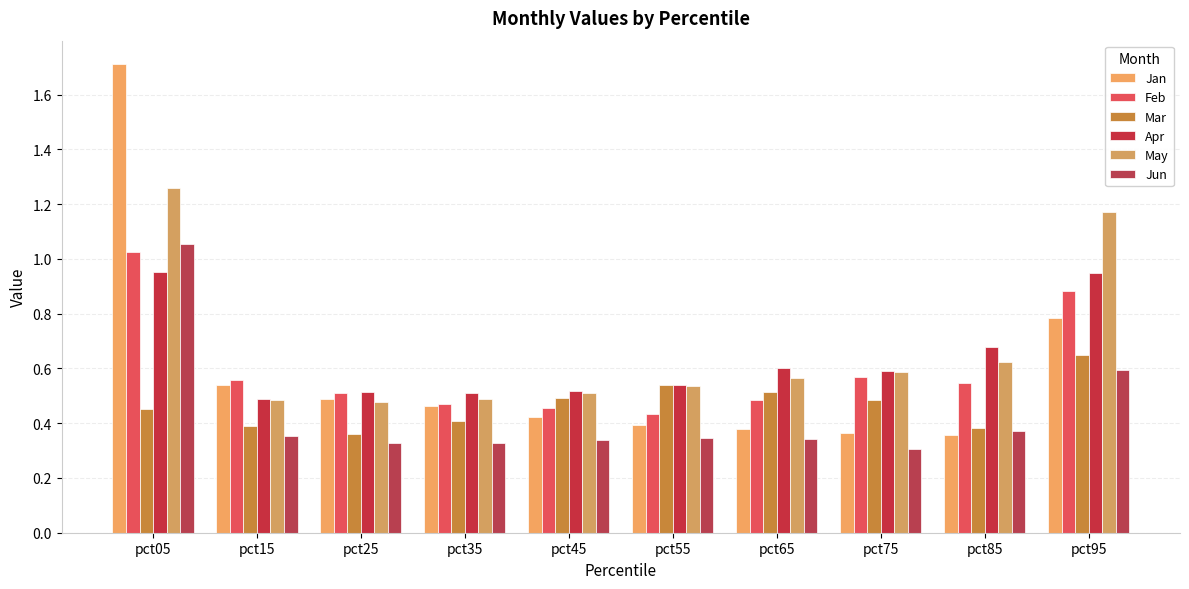

Count the number of categories in the chart.

10